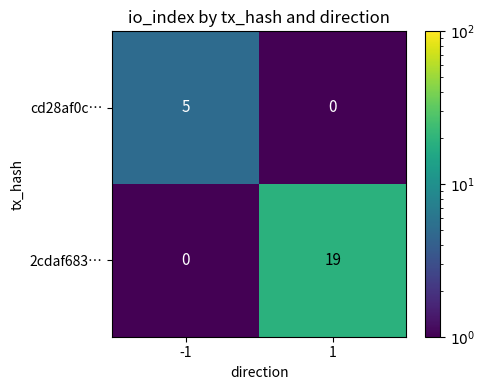

Is it true that cd28af0c… equals 7 at -1?

False